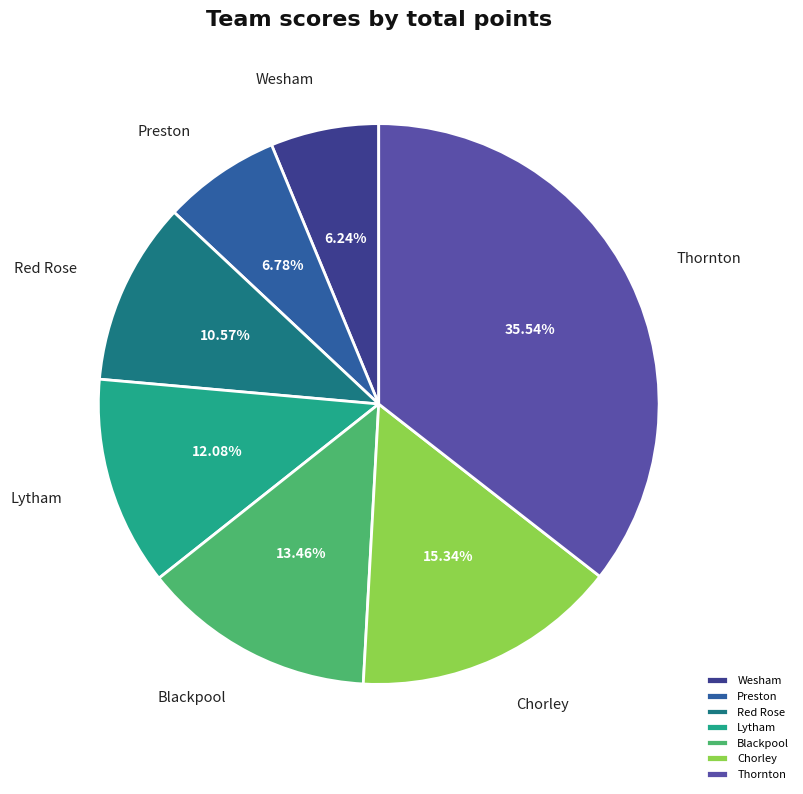

How many slices are in this pie chart?

7